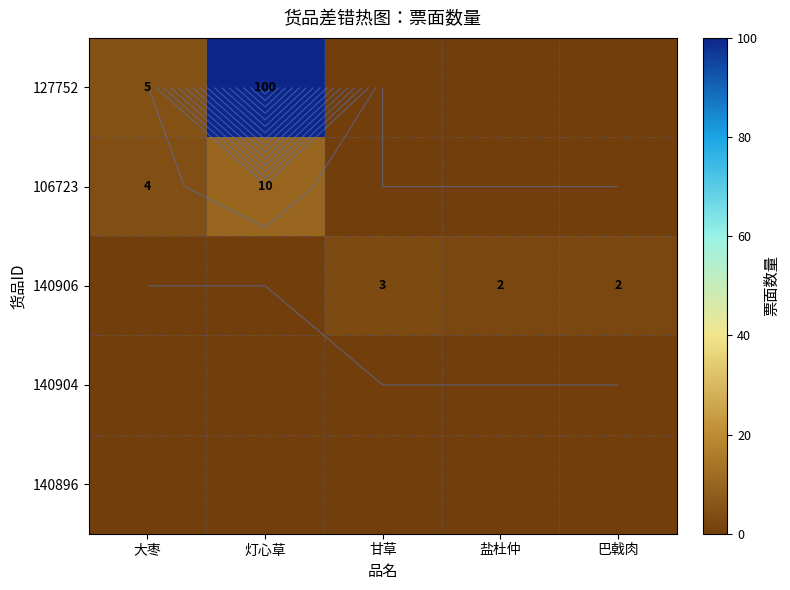

Is it true that 140904 equals 0 at 甘草?

True